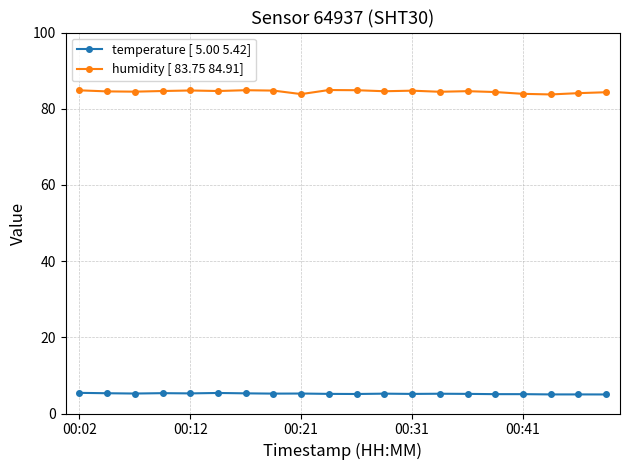

What is the sum of all temperature [ 5.00 5.42] values?

103.9